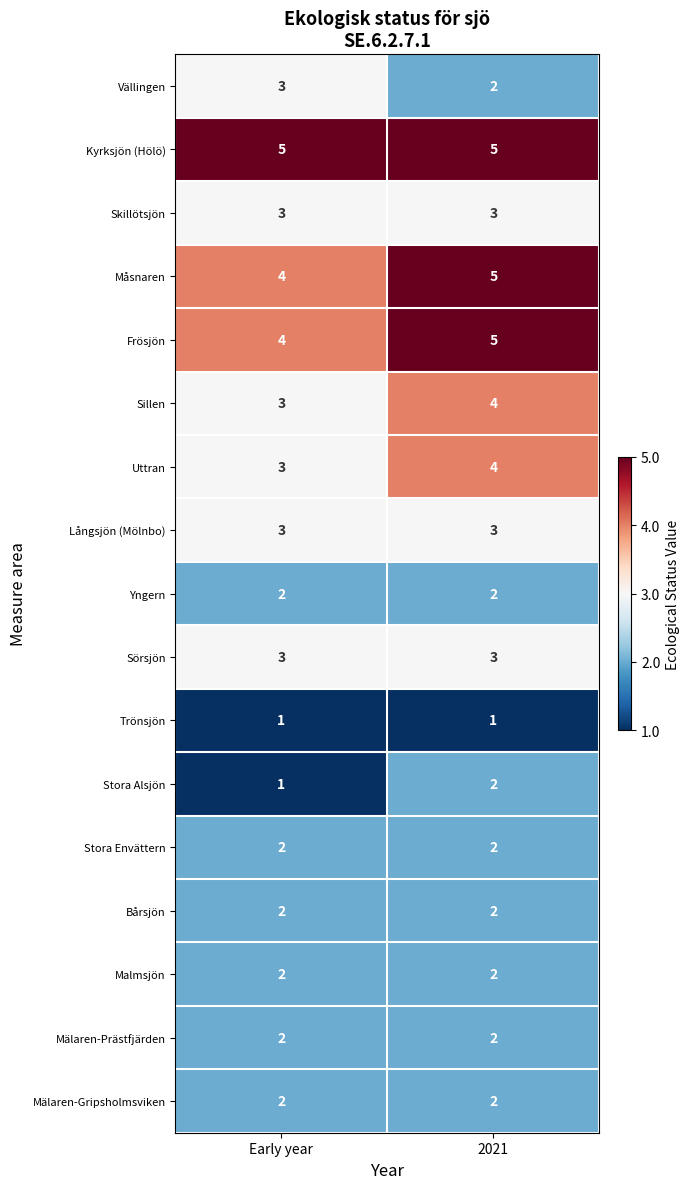

The value of Mälaren-Gripsholmsviken at 2021 is 1. True or false?

False